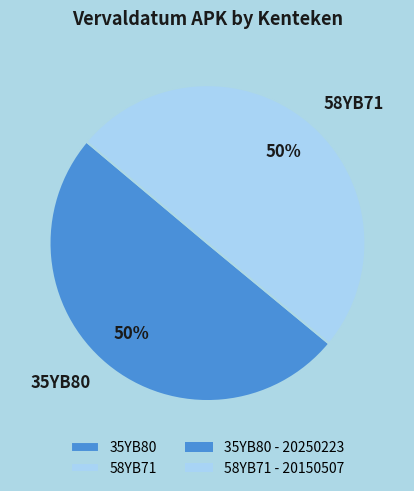

Do 35YB80 and 58YB71 together represent more than half of the pie?

Yes